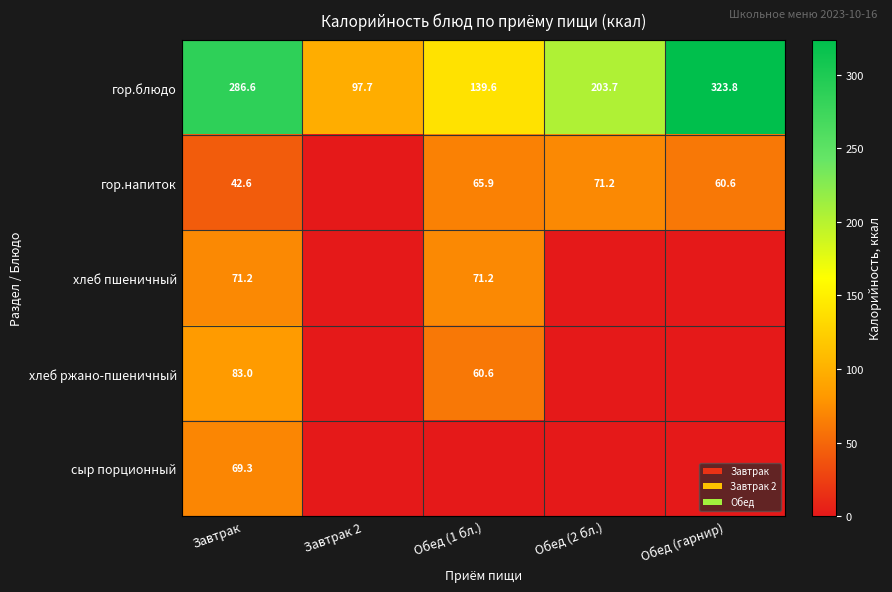

Where does the гор.блюдо series first go above 203?

Завтрак